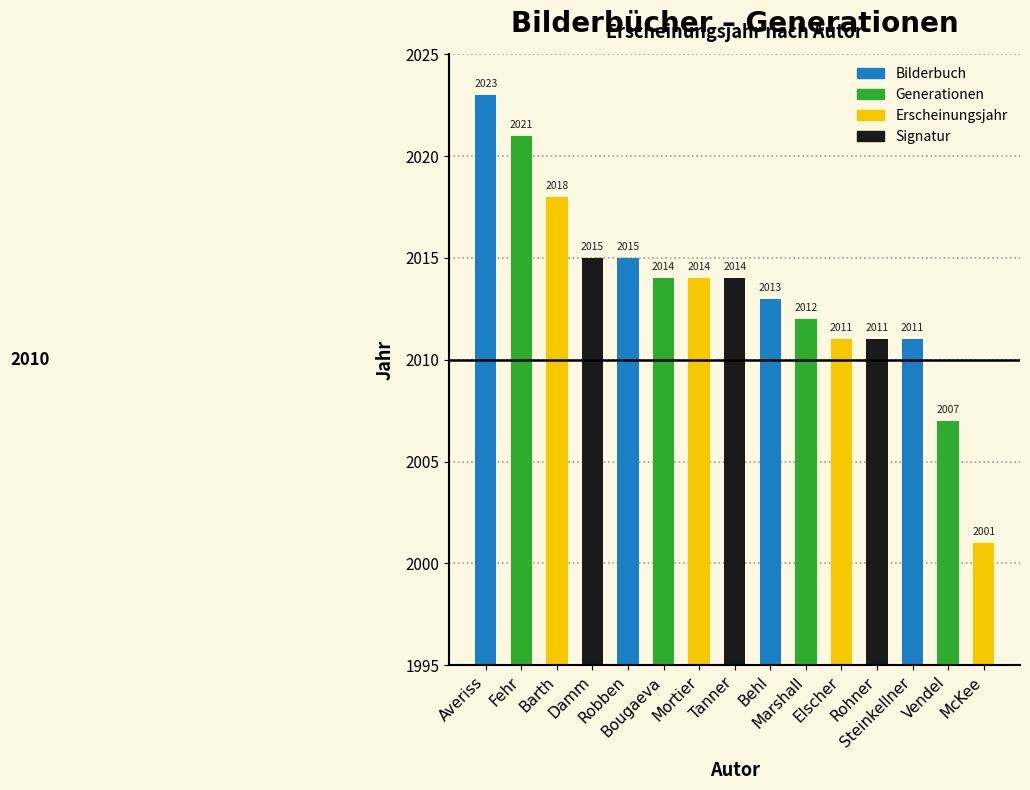

Which label corresponds to the smallest value in the chart?

McKee